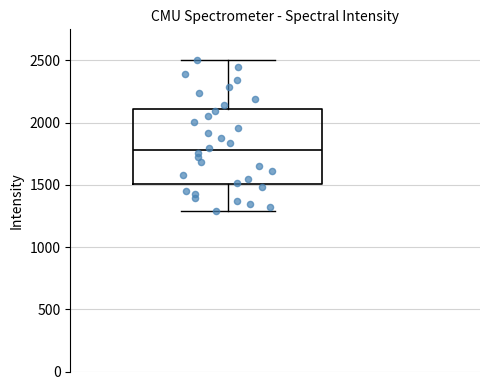

Read this box plot against the y-axis: the position of the median line, the range covered by the box, and the ends of both whiskers. The values are not printed on the chart, so give them approximately, as read against the axis.

median 1800, box 1500 to 2100, whiskers 1300 to 2500